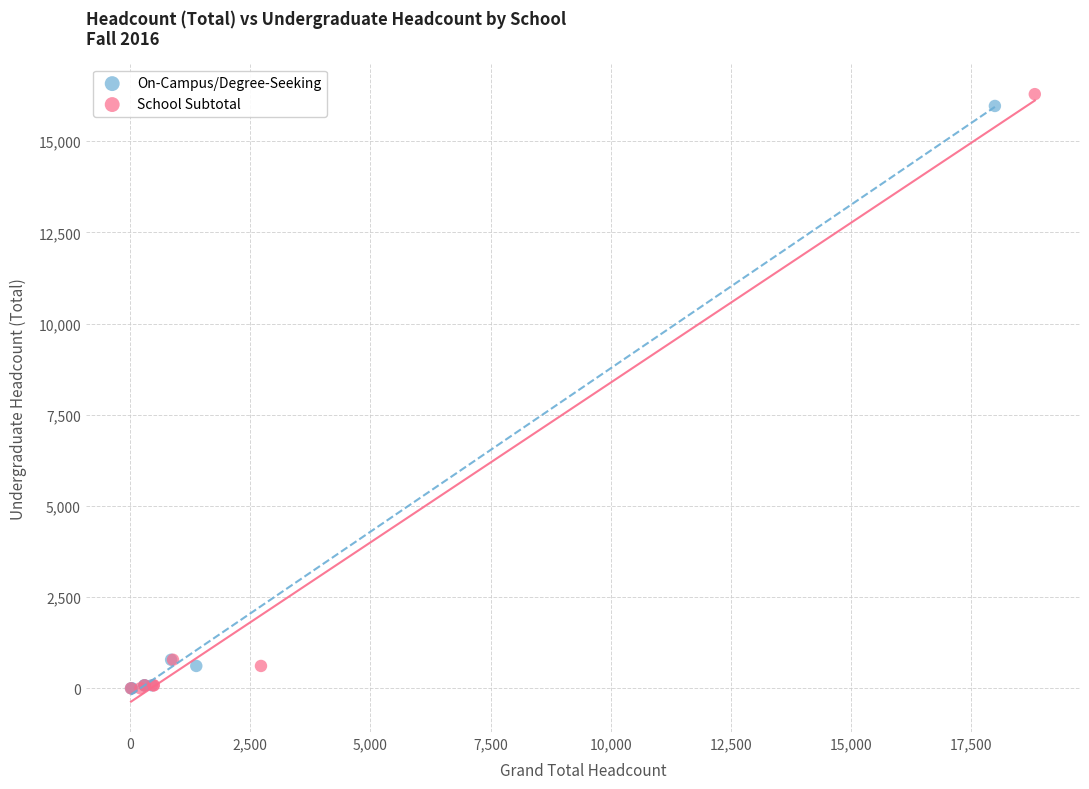

Which series has the largest Y range (max minus min)?

School Subtotal